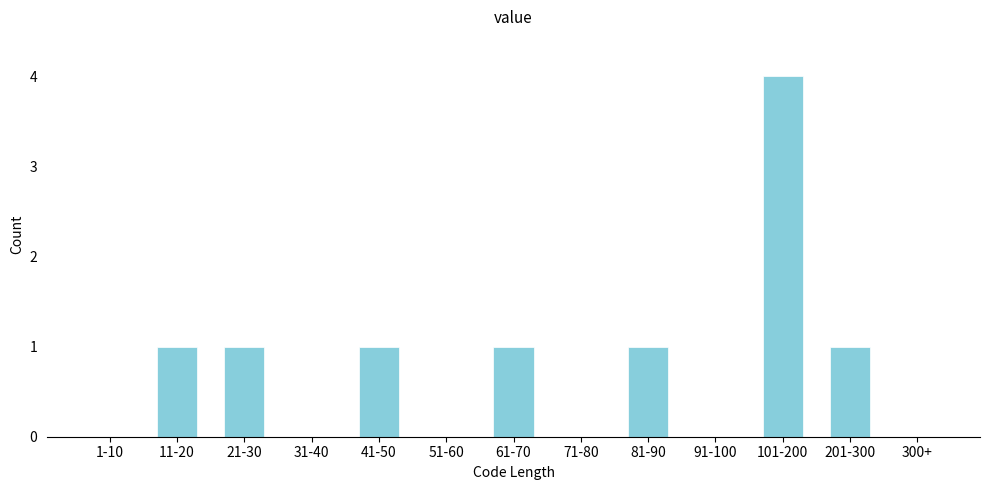

Reading left to right, what are all the values shown in this chart?

1-10=0	11-20=1	21-30=1	31-40=0	41-50=1	51-60=0	61-70=1	71-80=0	81-90=1	91-100=0	101-200=4	201-300=1	300+=0